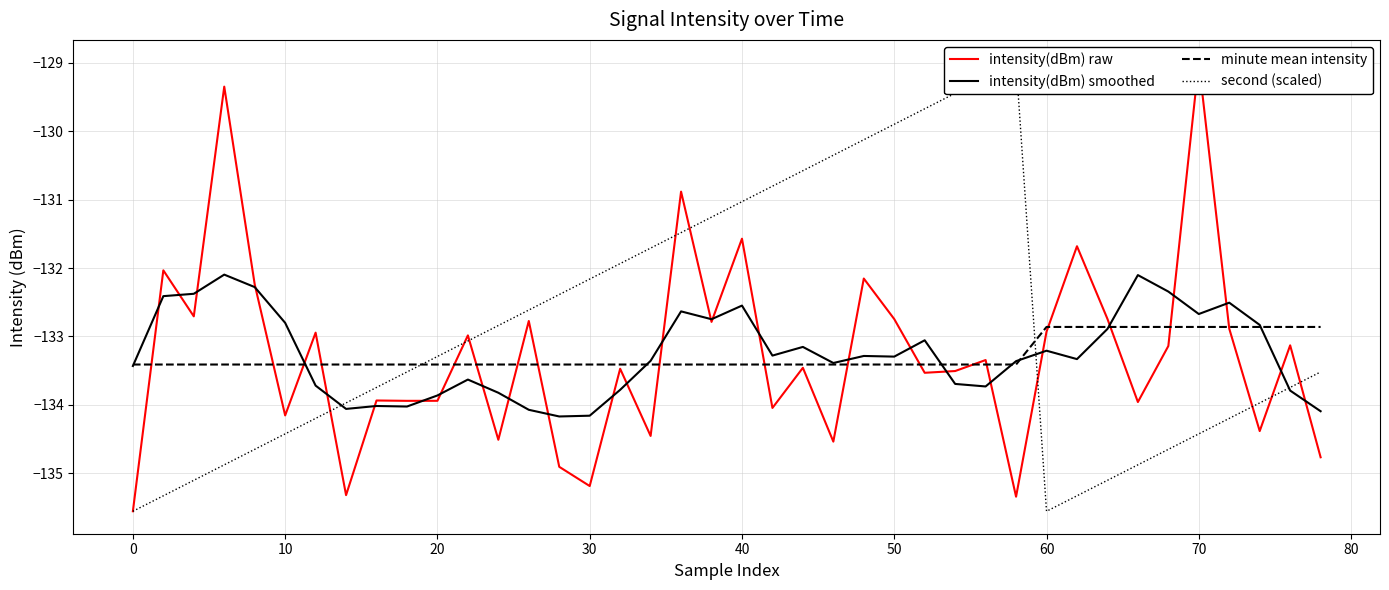

Does the chart have visible grid lines?

Yes